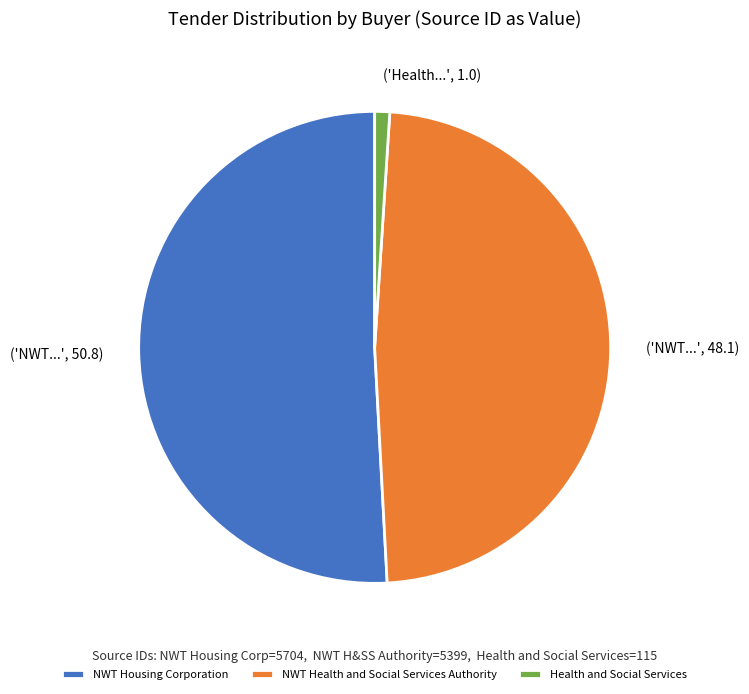

Is it true that Health and Social Services is 1% of the pie?

True